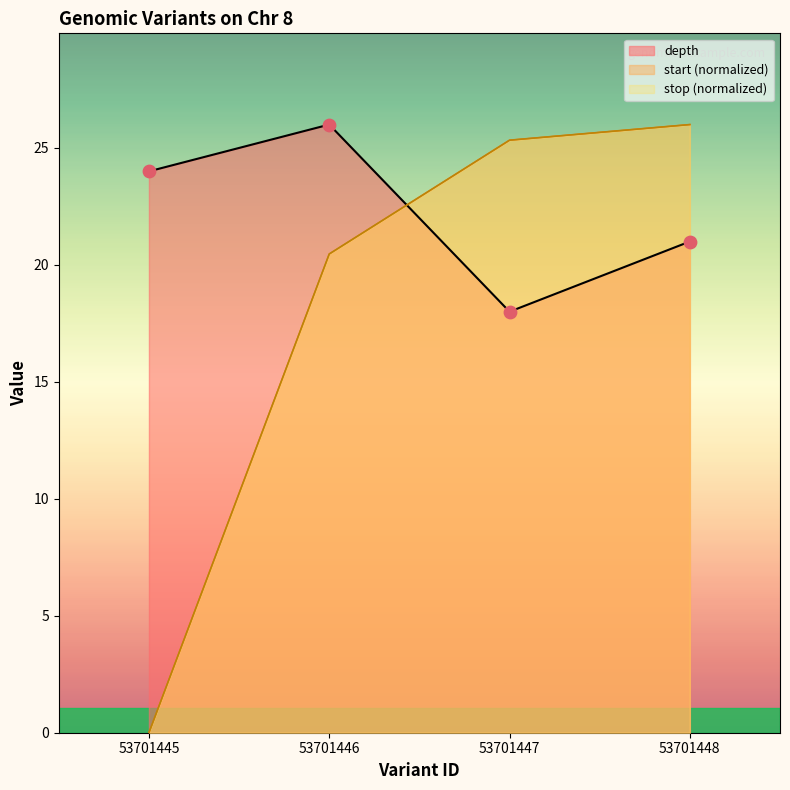

What is the total value across all series at 53701446?

66.9